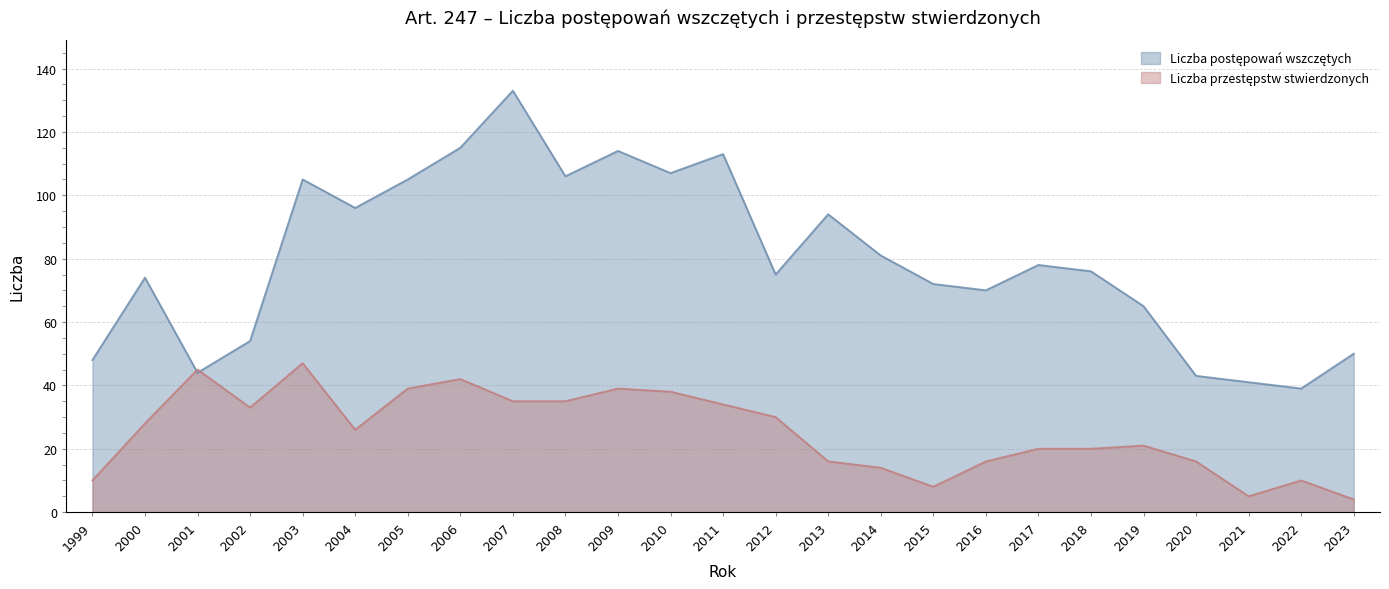

Which category has the highest value in the Liczba przestępstw stwierdzonych series?

2003